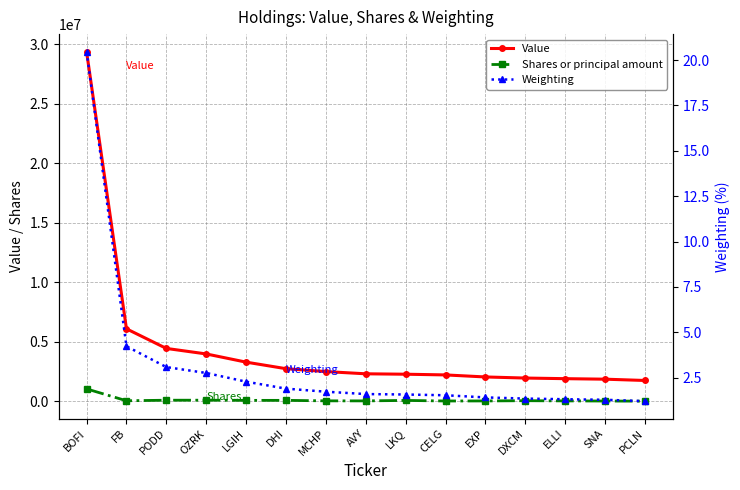

What position from the left is CELG?

10